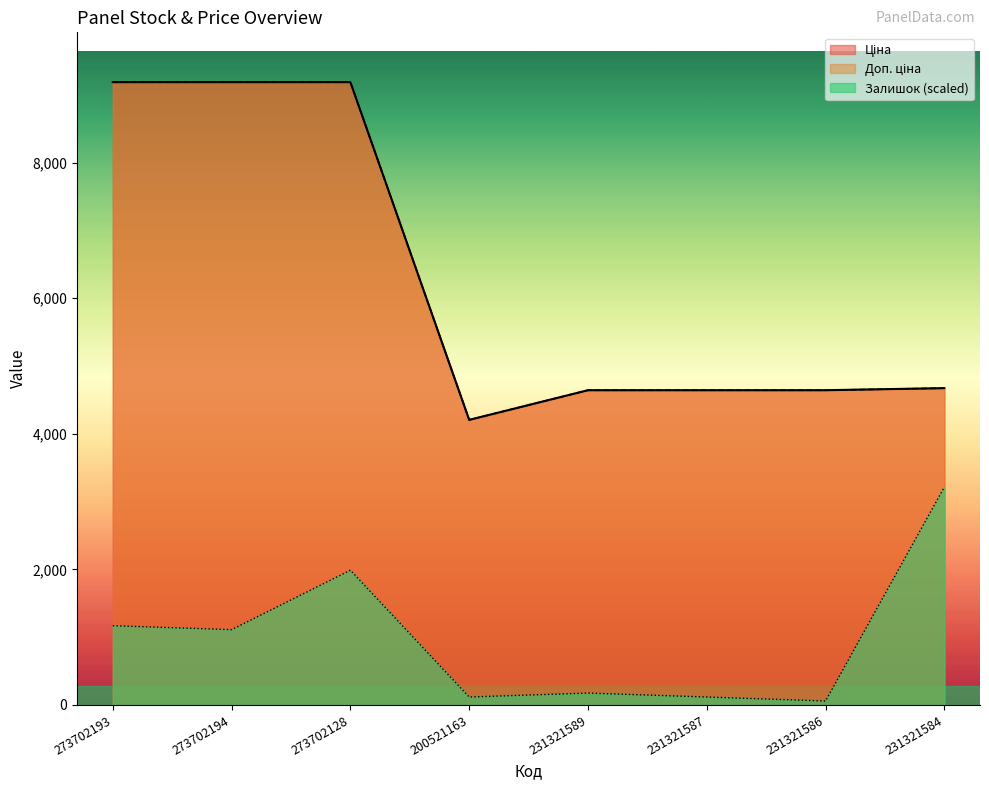

What are all the series names shown in the legend?

Залишок, Ціна, Доп. ціна